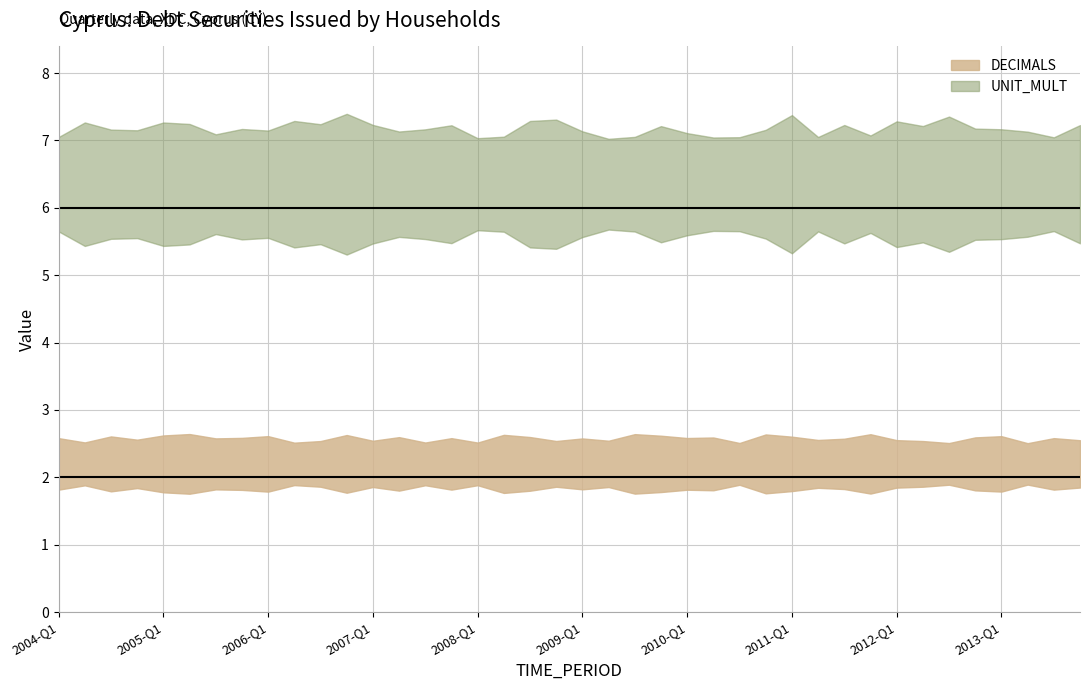

Is the value of UNIT_MULT at 2007-Q3 greater than the value of DECIMALS at 2013-Q1?

Yes